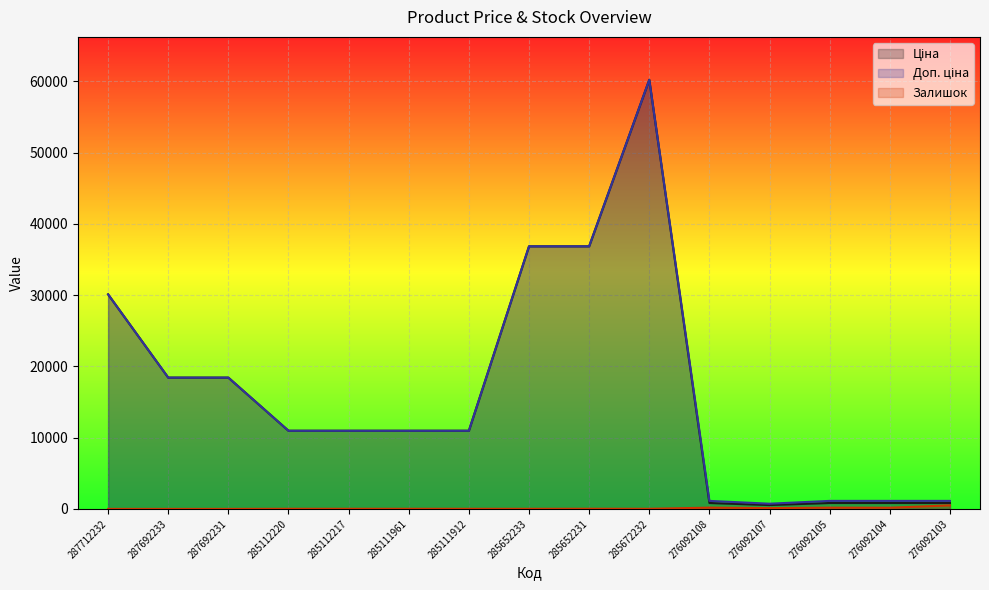

How many data points in Доп. ціна are above 10964?

10